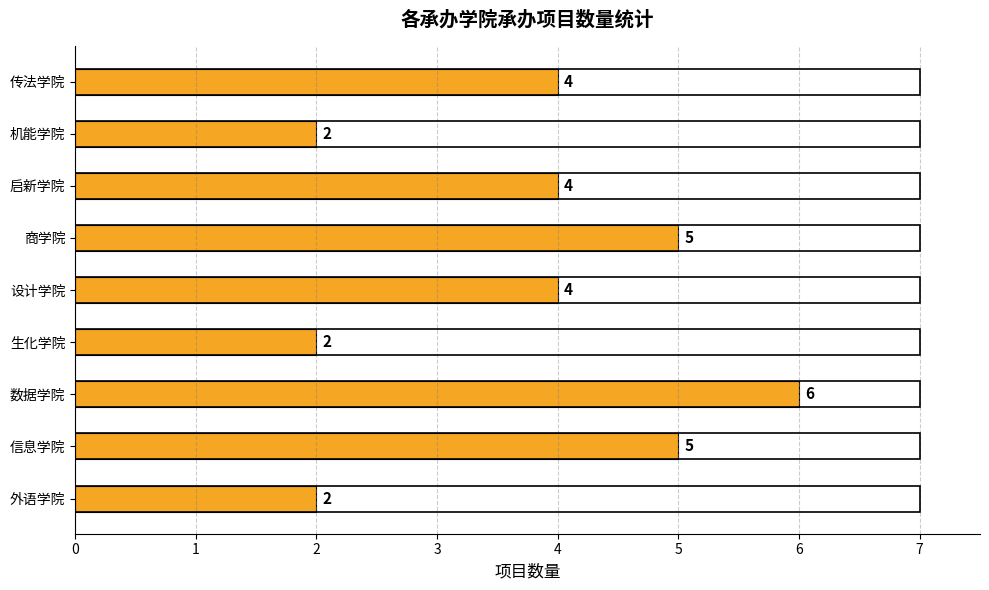

What is the smallest value displayed?

2